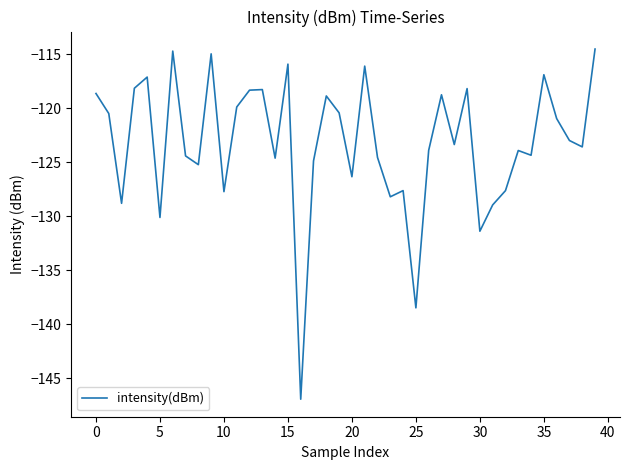

What is the difference between the maximum and minimum values?

32.4